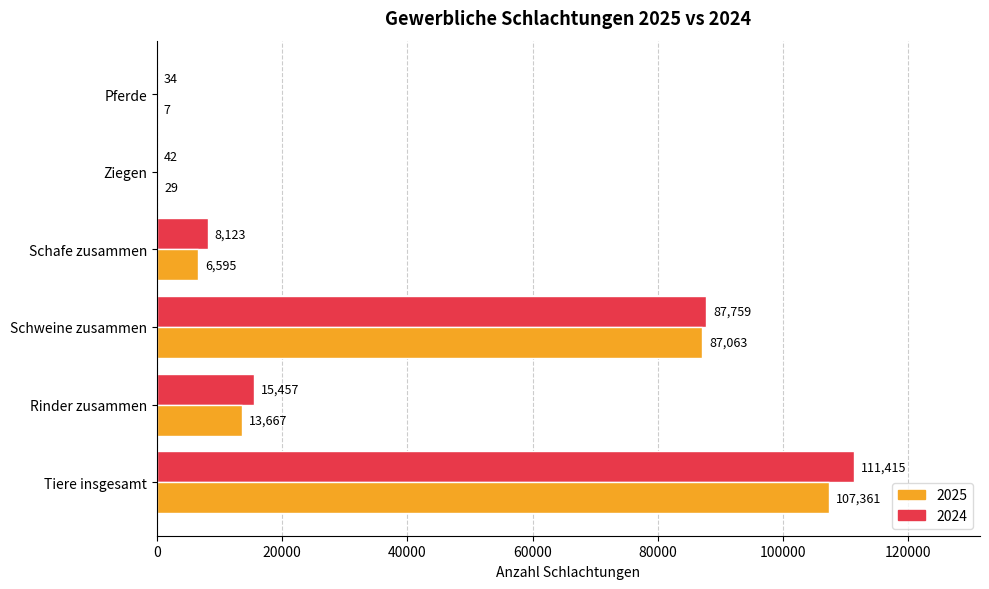

What is the greatest value displayed?

111415